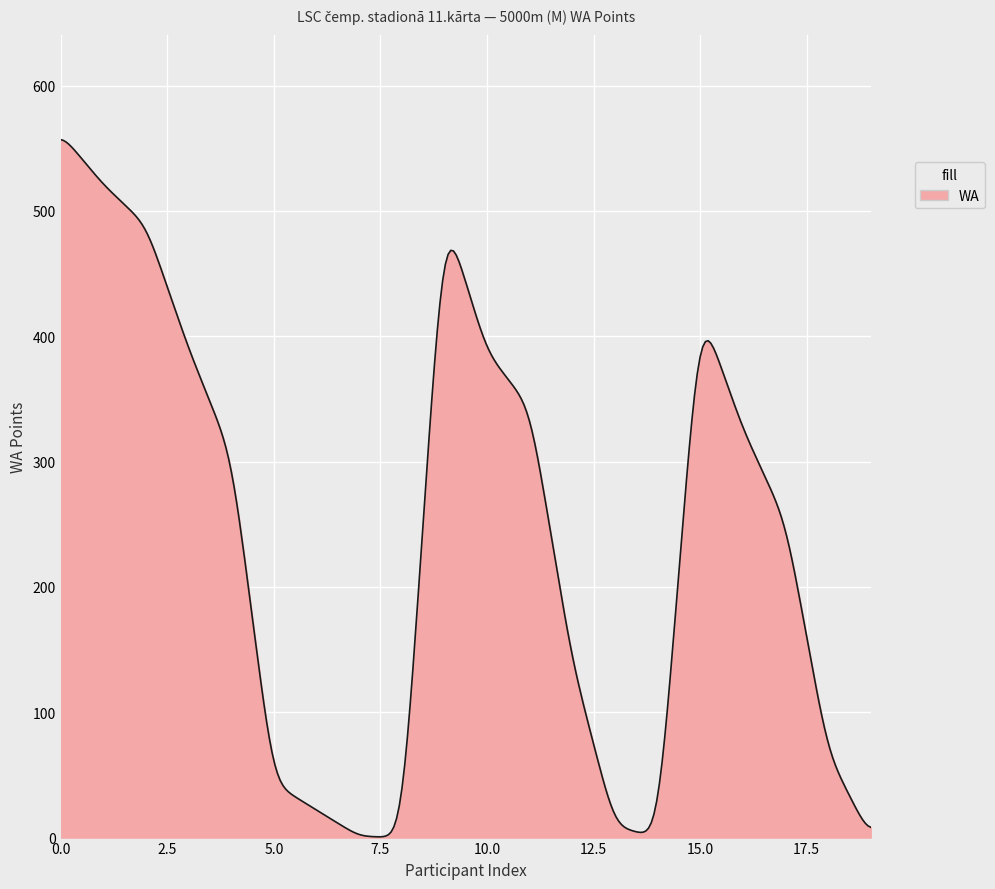

What is the difference between the maximum and minimum values?

556.3